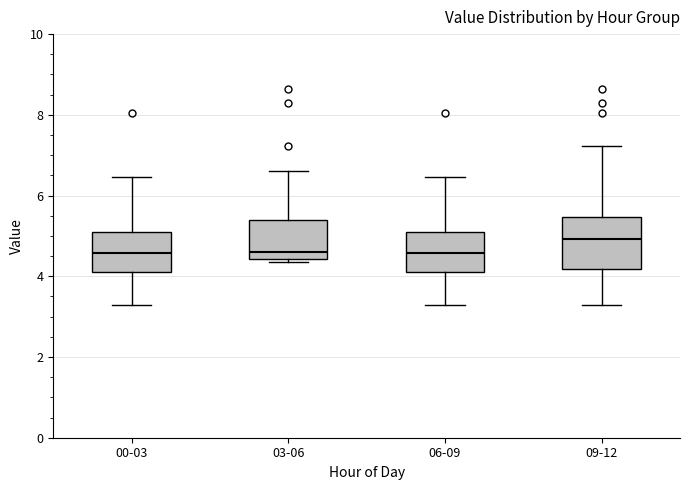

Where does the upper whisker of the box for 06-09 end on the y-axis? The values are not printed on the chart, so give them approximately, as read against the axis.

6.4